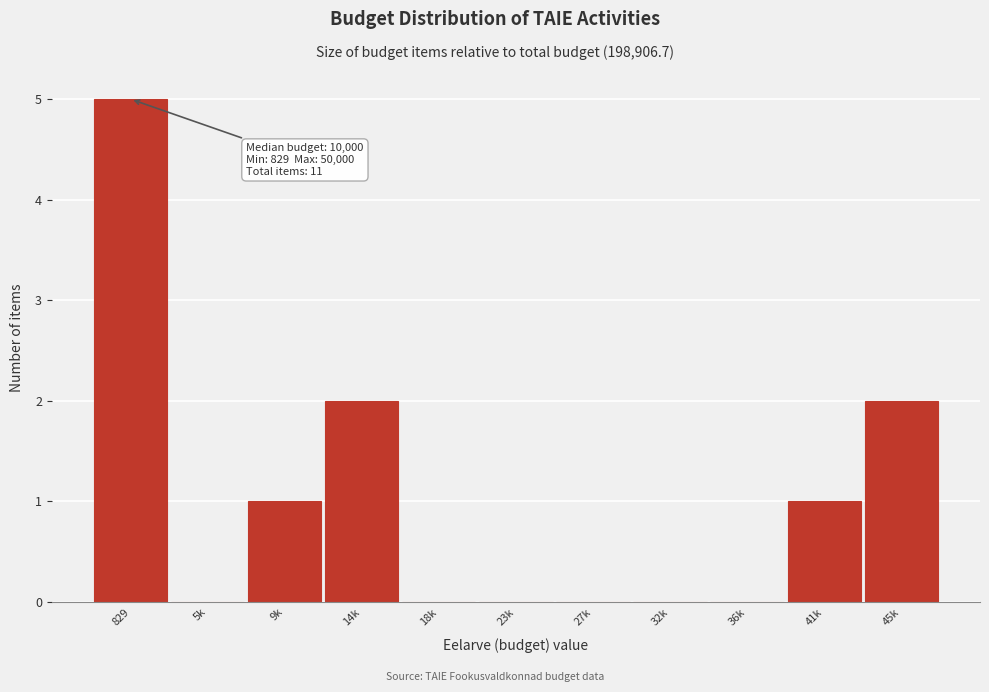

Reading left to right, list all the values displayed in this chart.

829=5	5k=0	9k=1	14k=2	18k=0	23k=0	27k=0	32k=0	36k=0	41k=1	45k=2